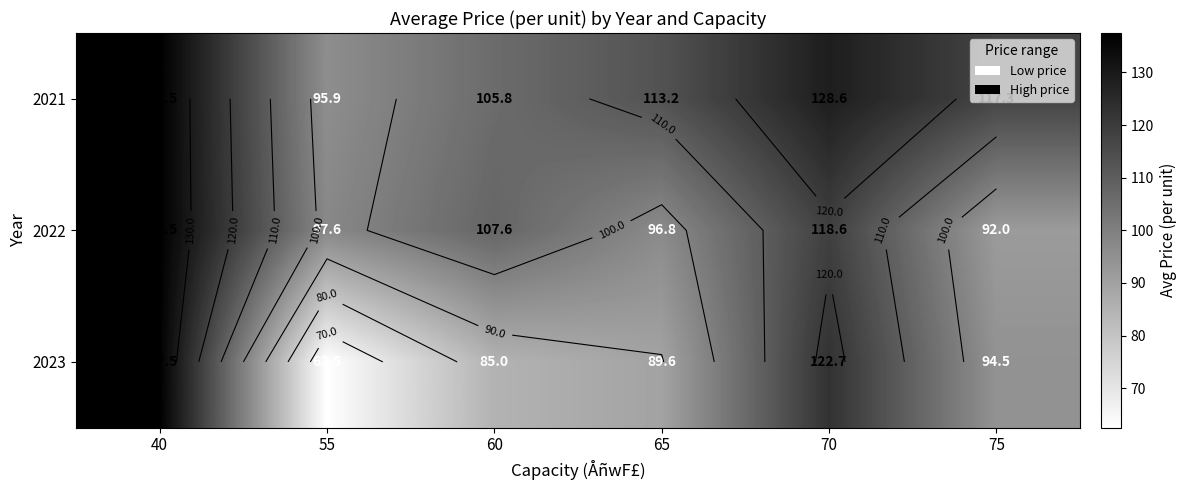

List the labels in order of 2023 value, smallest first.

55, 60, 65, 75, 70, 40